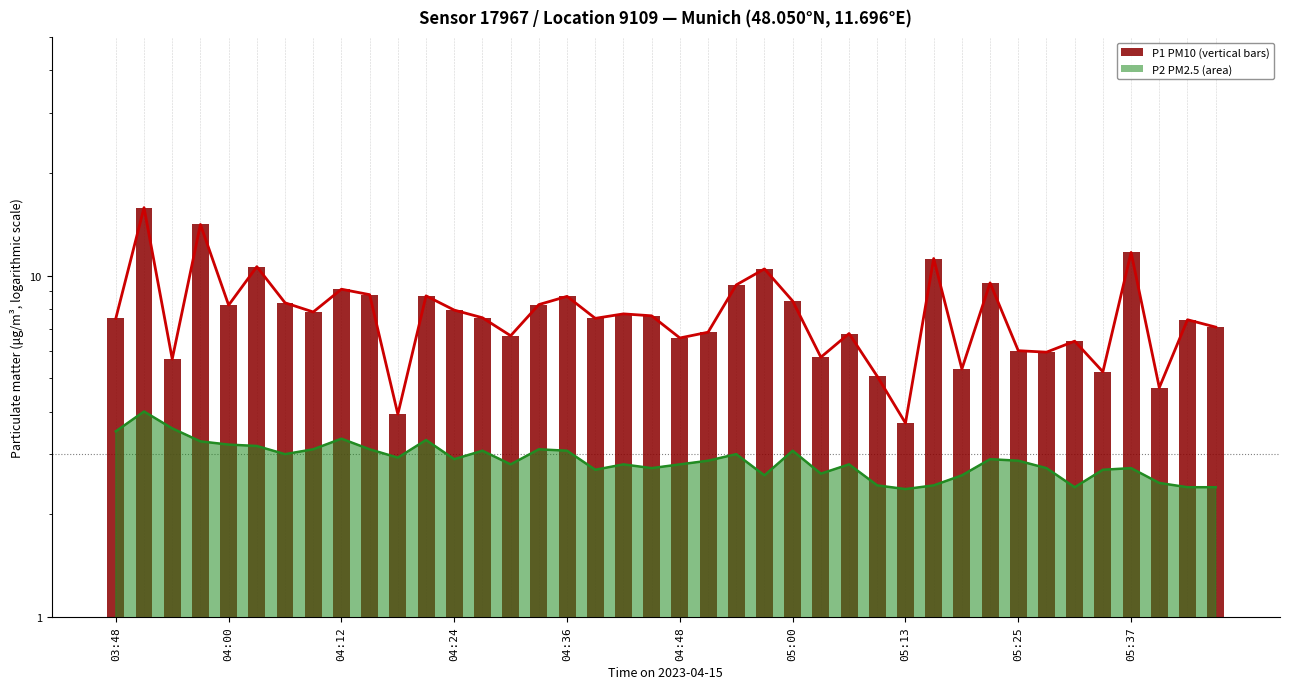

What is the change in value from 32 to 33?

-0.1